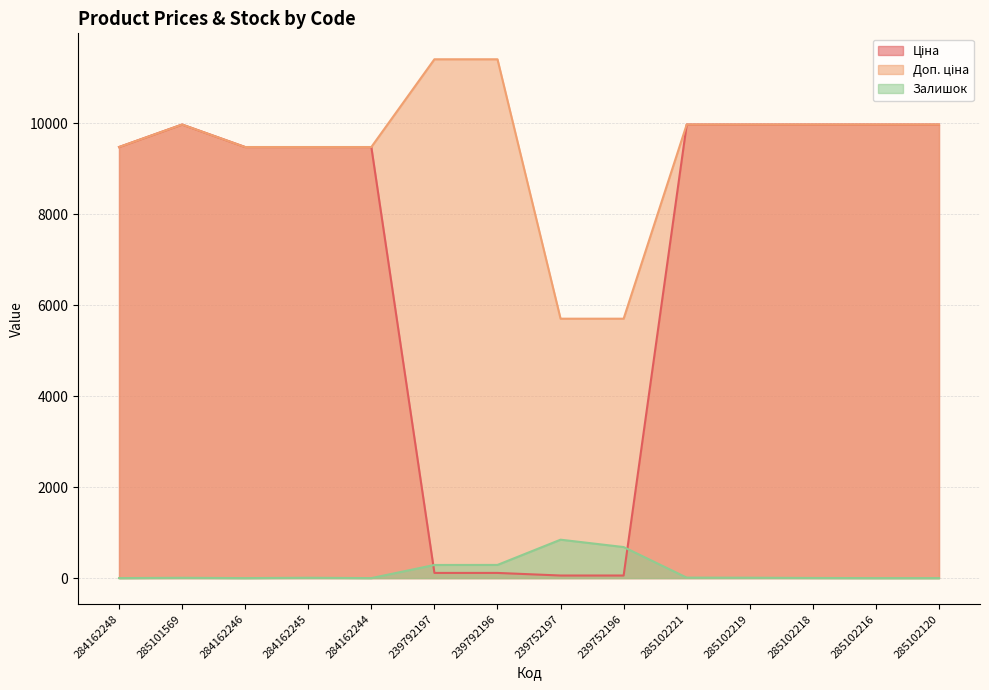

How many intersections are there between Залишок and Ціна?

2